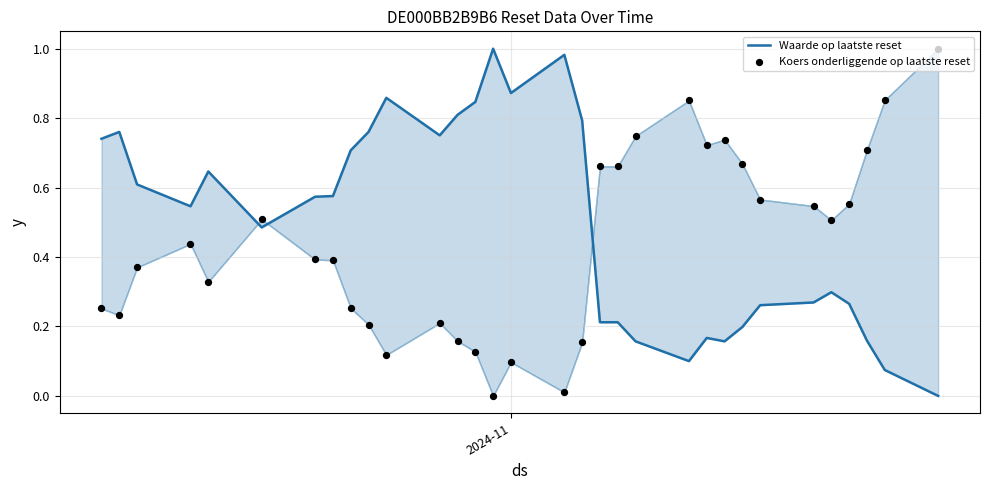

At which category is the sum across all series the highest?

2024-11